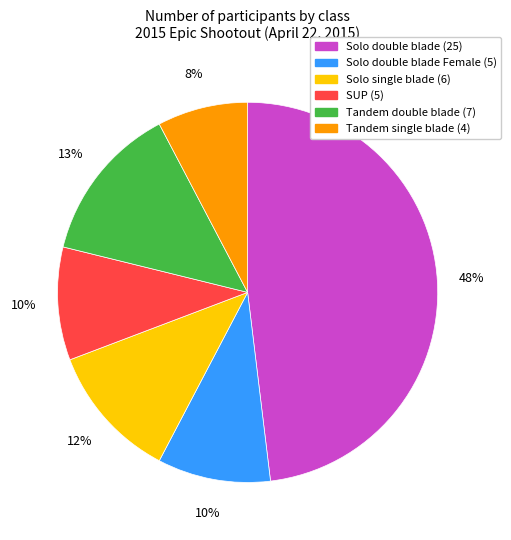

To the nearest percent, what is the difference between the largest and smallest slice percentages?

40%